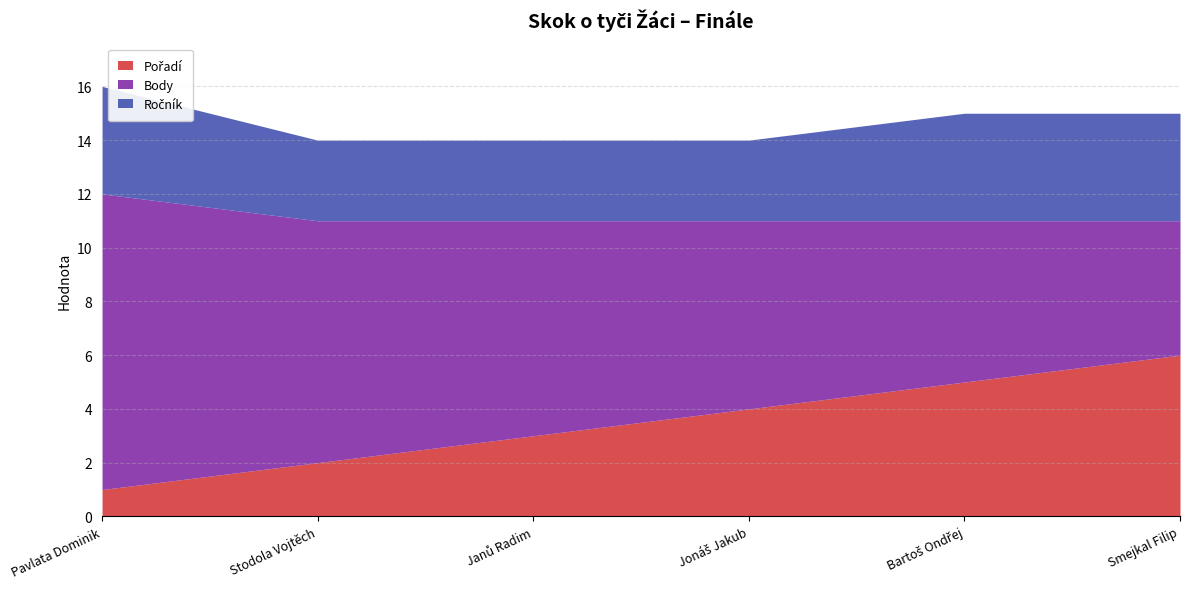

What is the value of the Pořadí point at the 1st from the left?

1